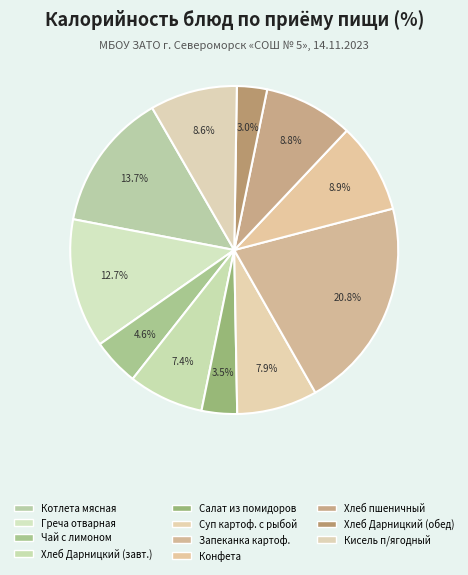

Count the number of slices in the pie.

11